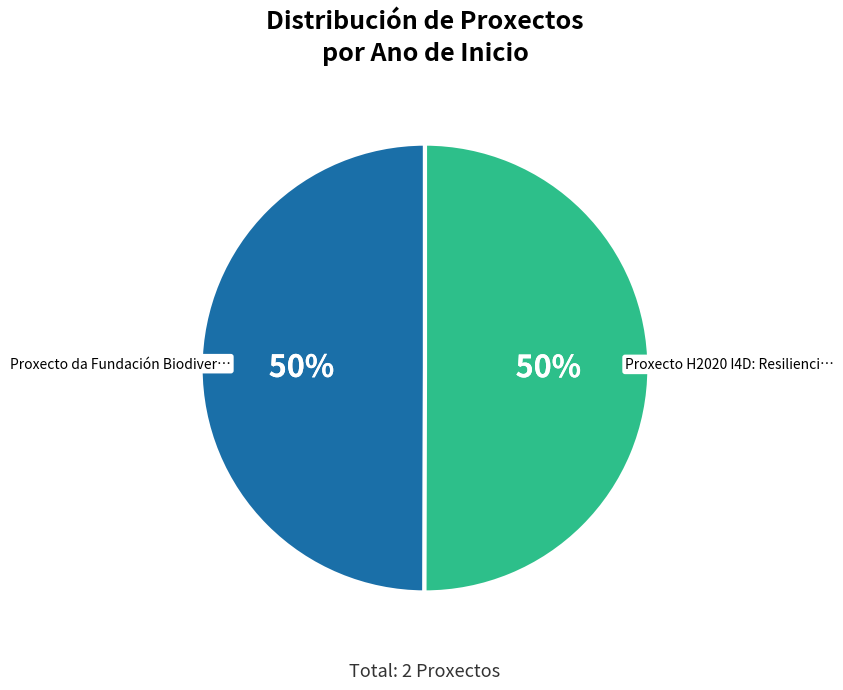

To the nearest percent, what is the average slice percentage?

50%